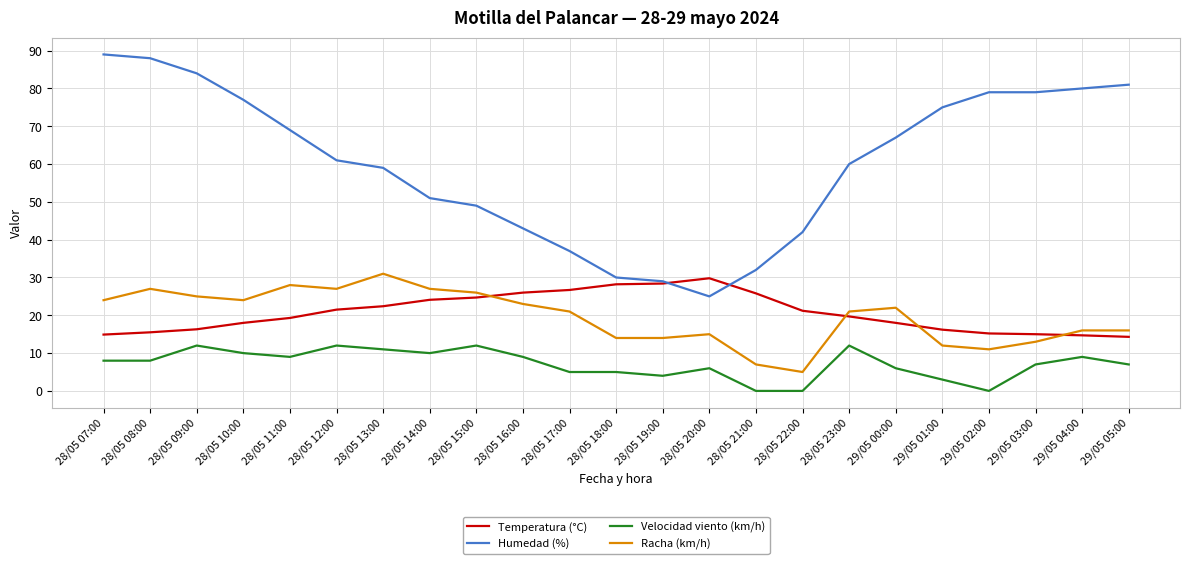

What is the highest value of the Humedad (%) series?

89.0